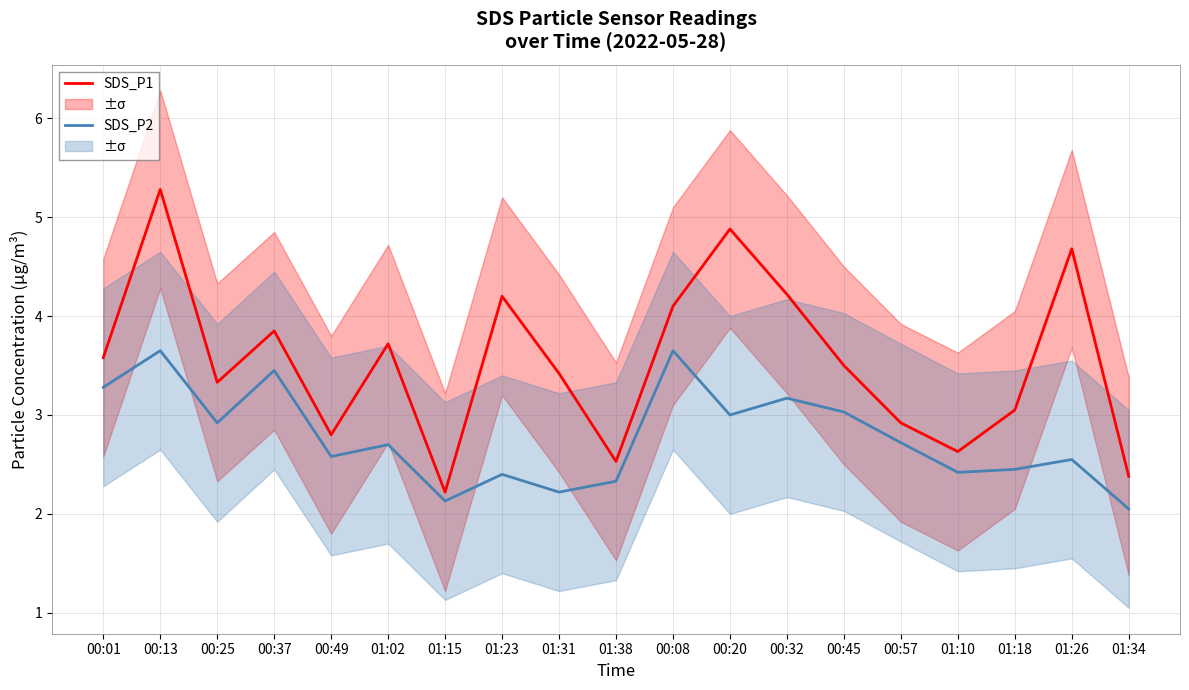

Is it true that SDS_P2 equals 0.9 at 01:18?

False